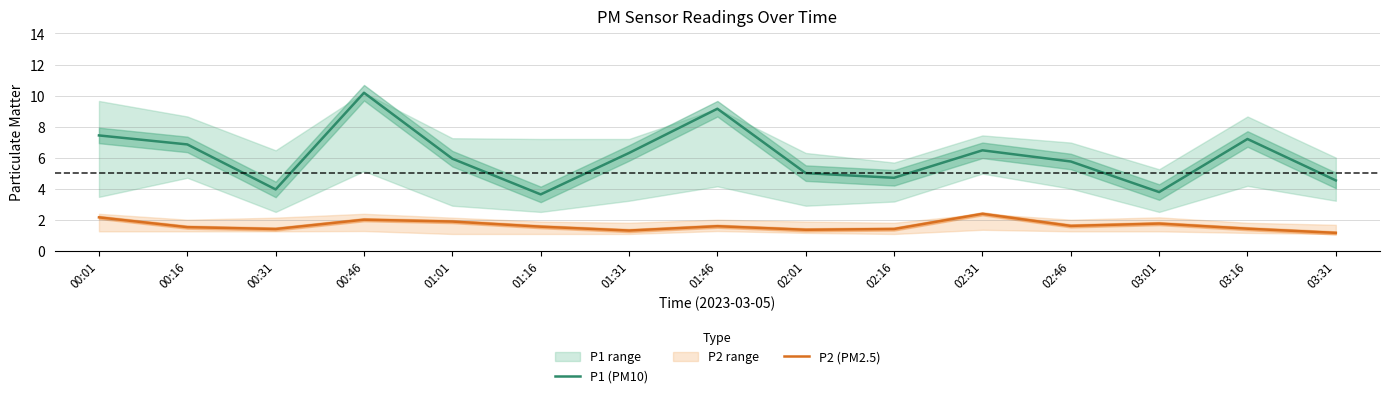

True or false: P2 (PM2.5) has more than 2 points higher than both neighbors.

True